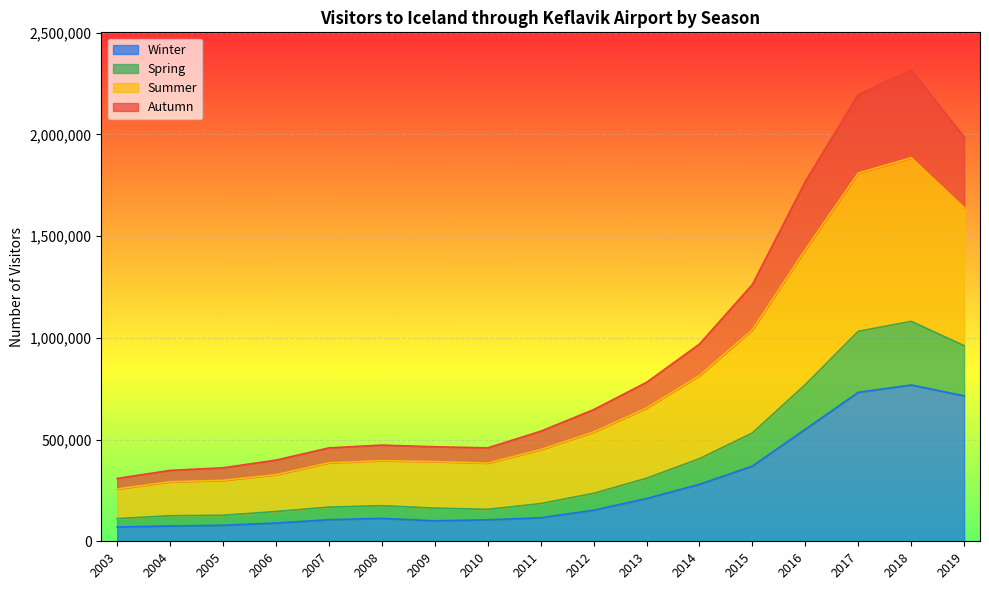

What is the total value across all series at 2006?

398901